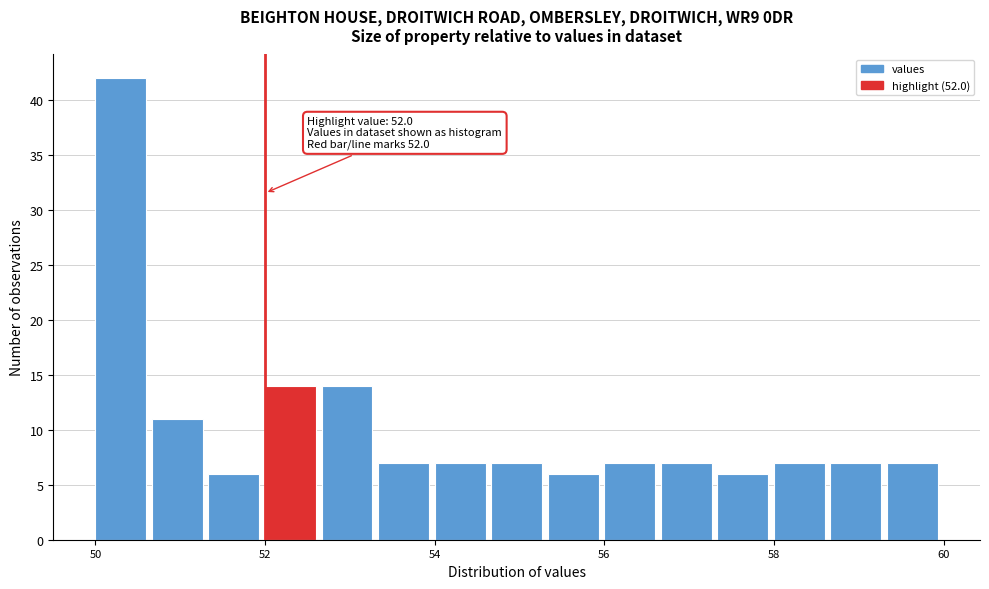

Read against the x-axis, roughly where is the centre of the tallest bar?

50.4